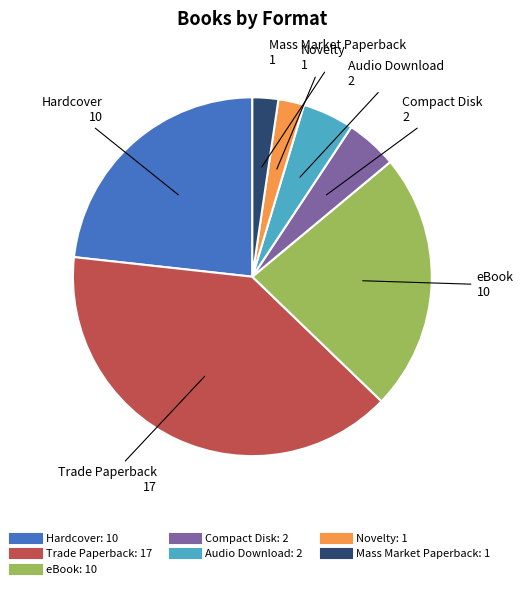

True or false: Audio Download accounts for 5% of the total.

True